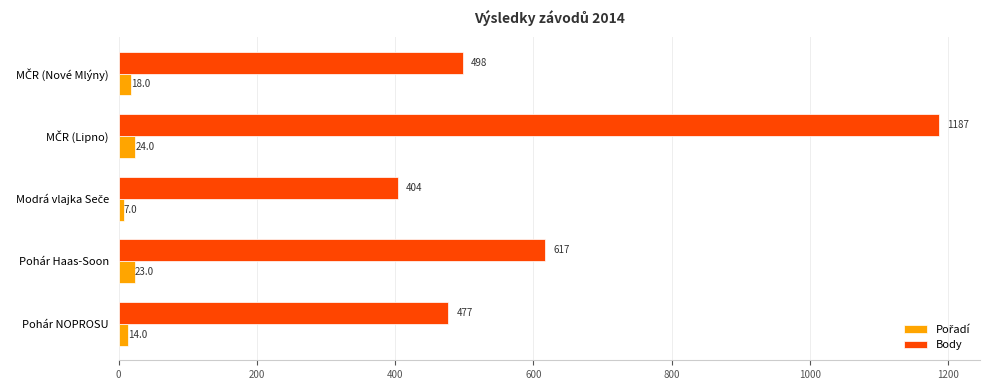

What is the spread (max minus min) of values at Pohár Haas-Soon?

594